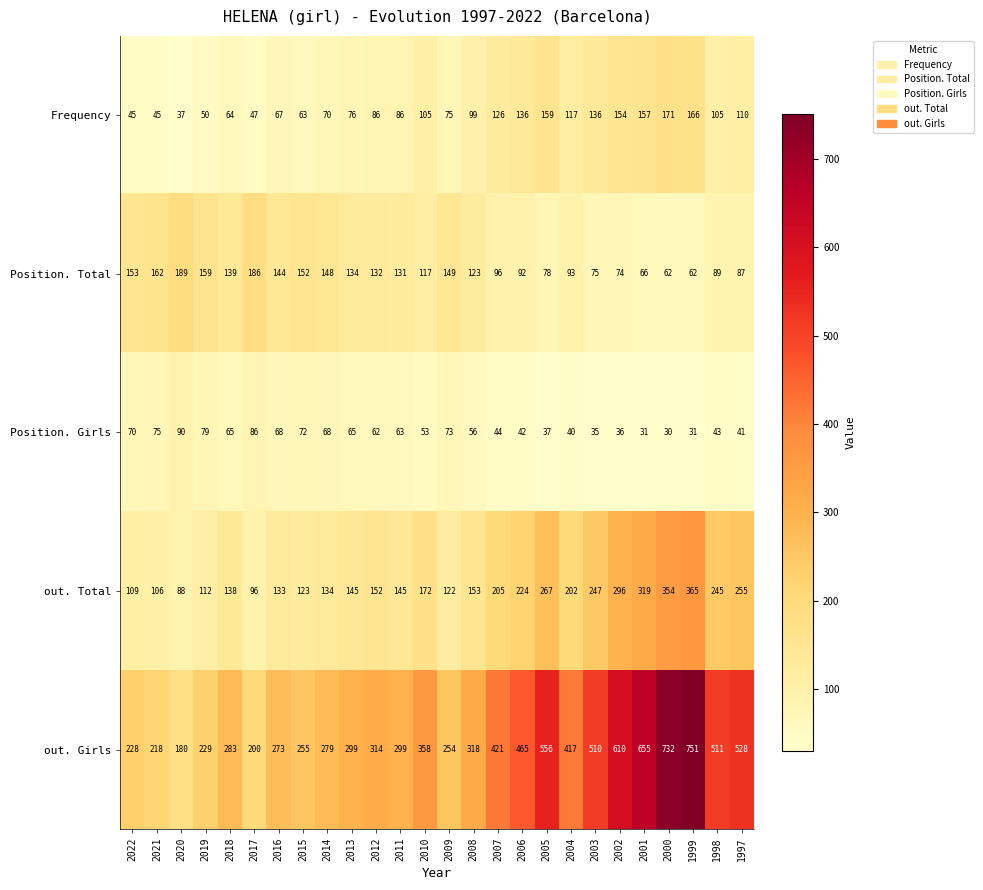

How many categories are shown in the chart?

26